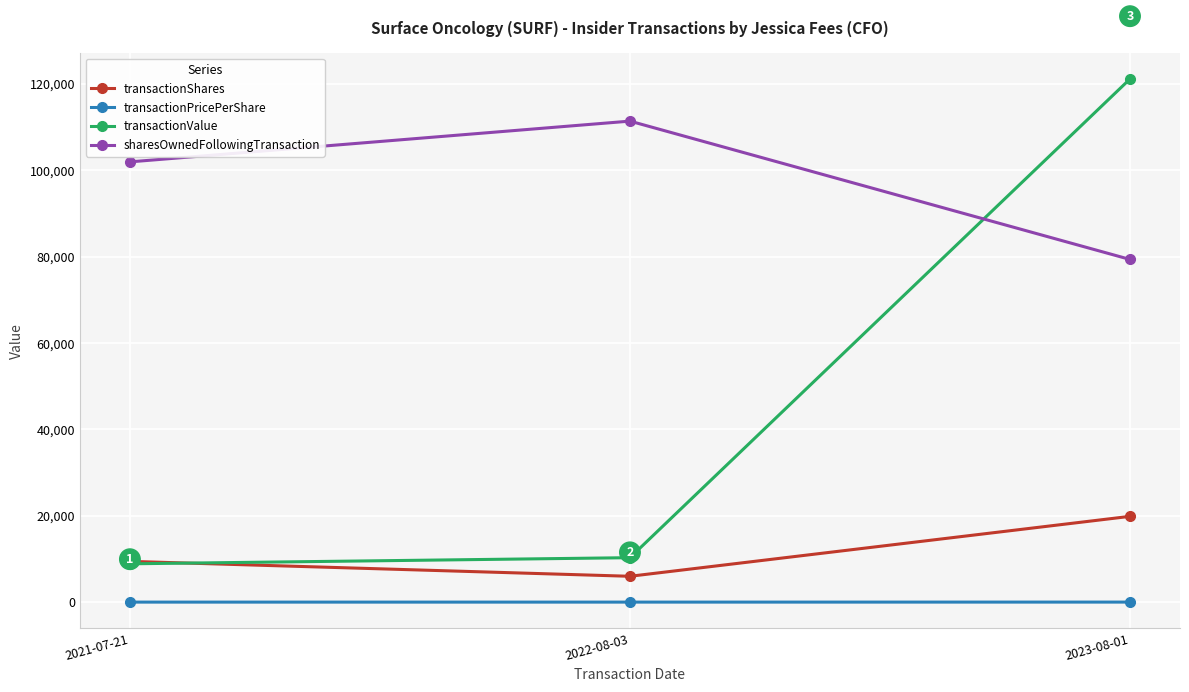

What is the value of the transactionValue point at the 3rd from the left?

121109.0